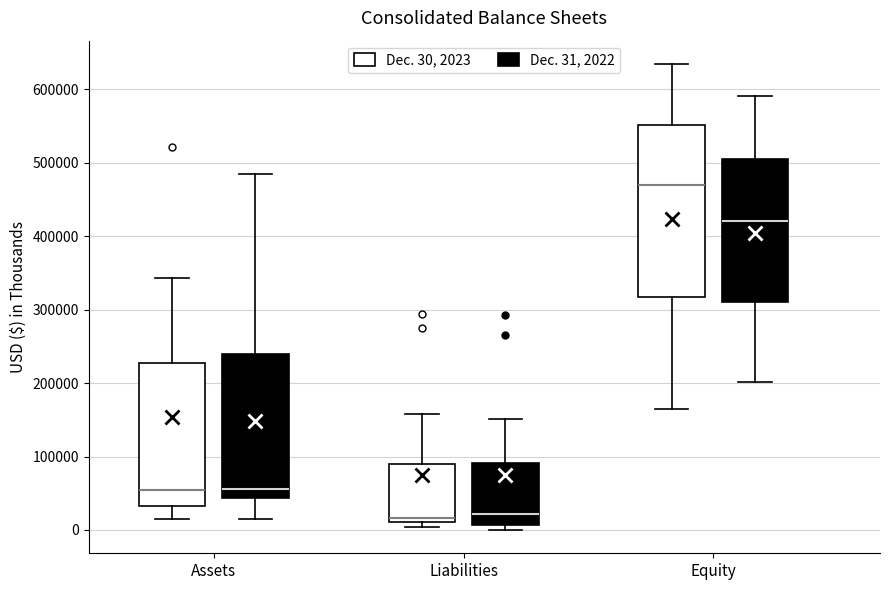

Reading left to right, read every box against the y-axis: the position of its median line, the range the box covers, and the ends of its whiskers. The values are not printed on the chart, so give them approximately, as read against the axis.

Assets (Dec. 30, 2023): median 50000, box 30000 to 230000, whiskers 10000 to 340000
Assets (Dec. 31, 2022): median 60000, box 40000 to 240000, whiskers 20000 to 480000
Liabilities (Dec. 30, 2023): median 20000, box 10000 to 90000, whiskers 0 to 160000
Liabilities (Dec. 31, 2022): median 20000, box 10000 to 90000, whiskers 0 to 150000
Equity (Dec. 30, 2023): median 470000, box 320000 to 550000, whiskers 170000 to 630000
Equity (Dec. 31, 2022): median 420000, box 310000 to 510000, whiskers 200000 to 590000